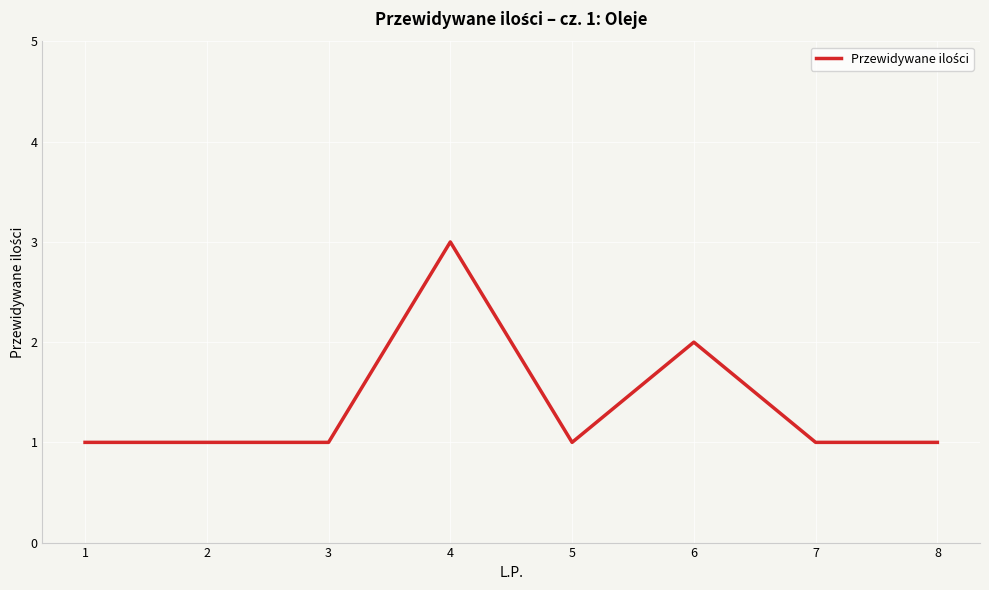

What is the difference between the maximum and second lowest values?

2